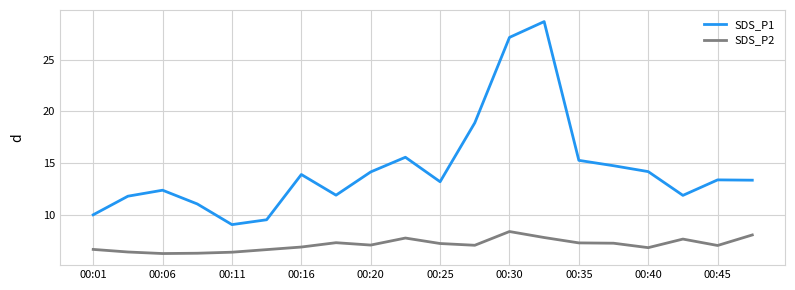

True or false: SDS_P2 and SDS_P1 intersect in this chart.

False